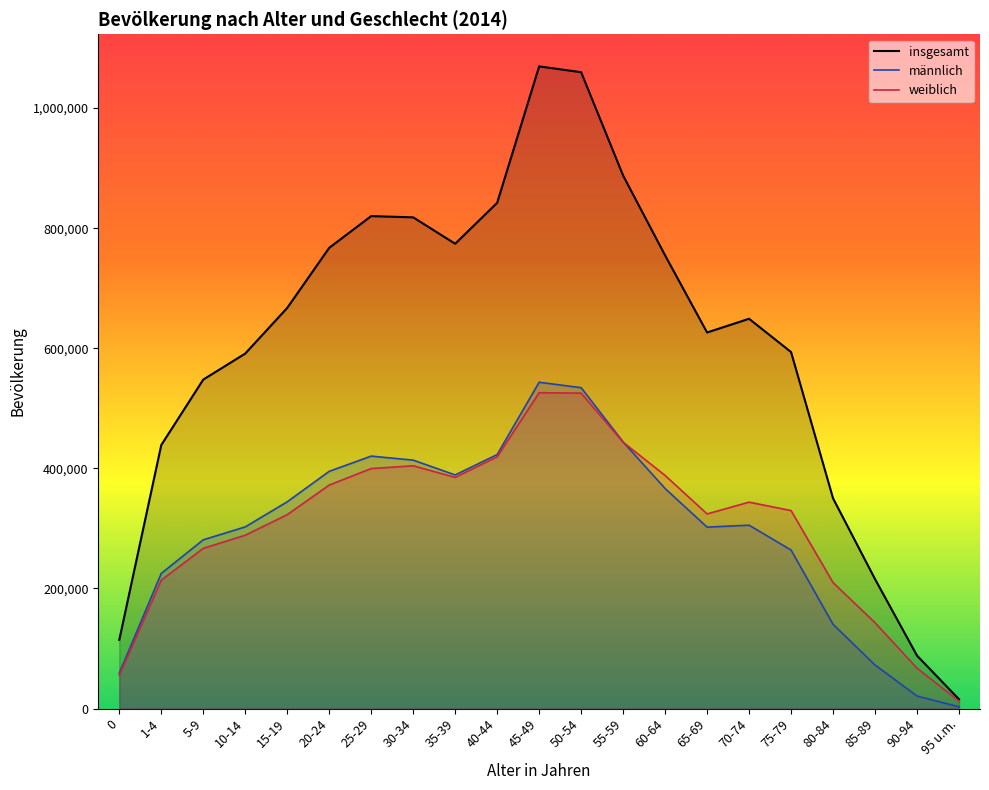

True or false: männlich and insgesamt intersect in this chart.

False